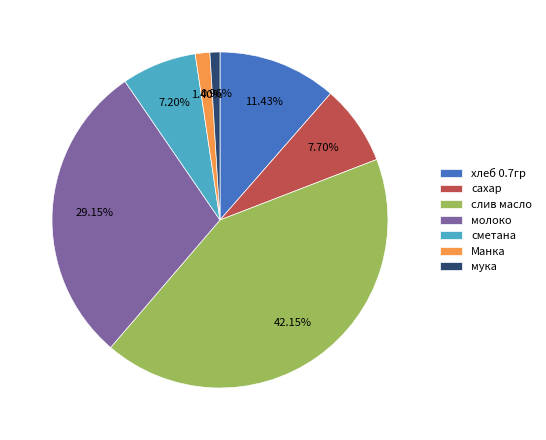

Which category has the biggest portion of the pie?

слив масло